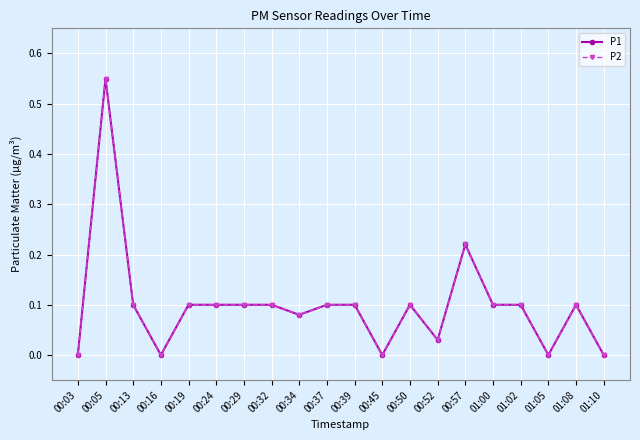

What is the label of the 15th point from the right?

00:24